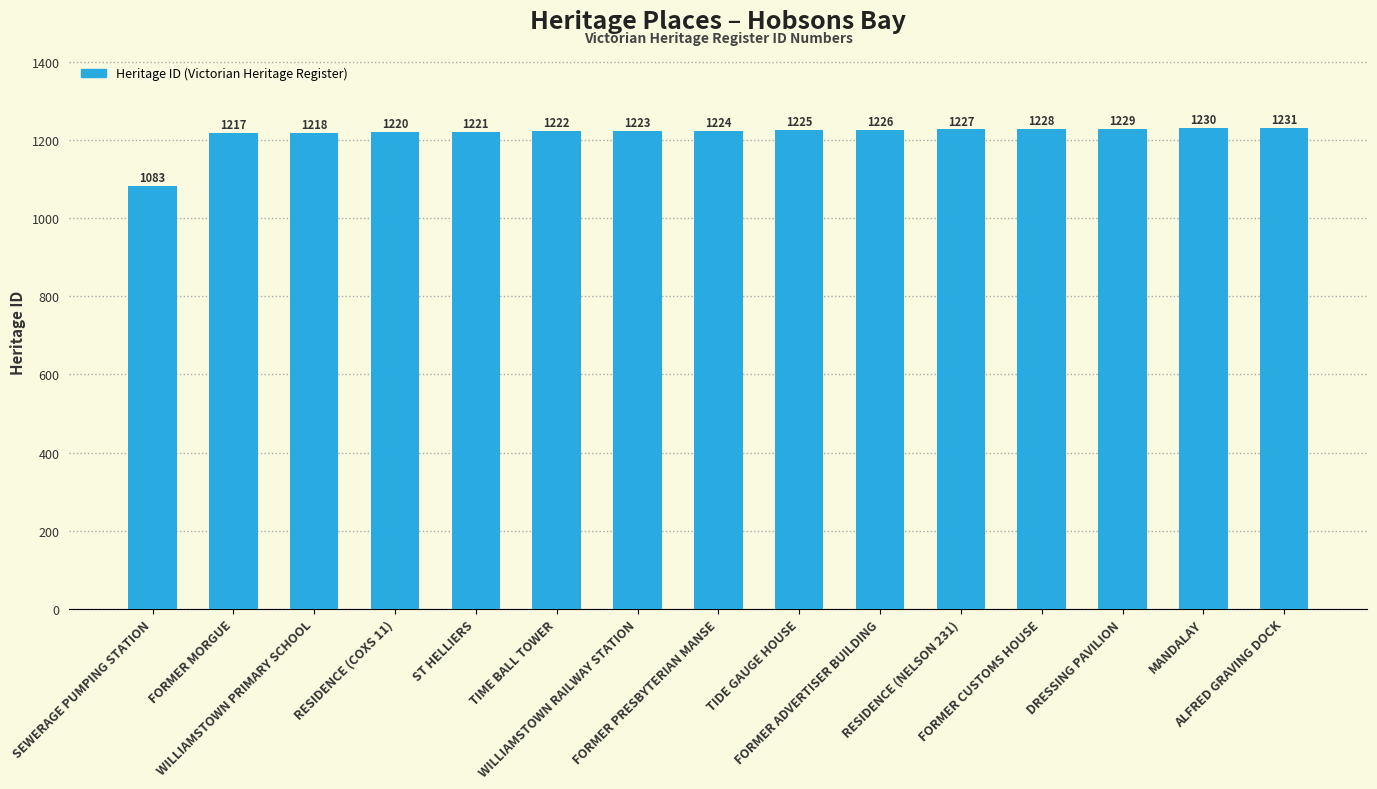

Does the chart contain any negative values?

No